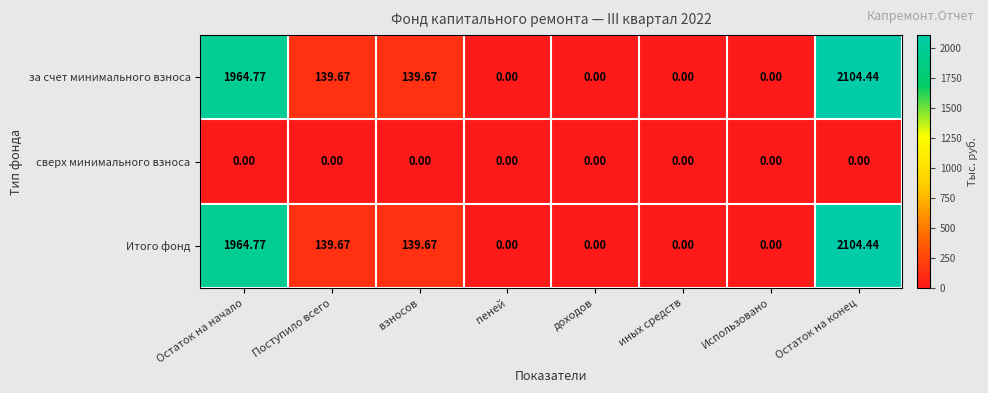

At which category is the sum across all series the highest?

Остаток на конец